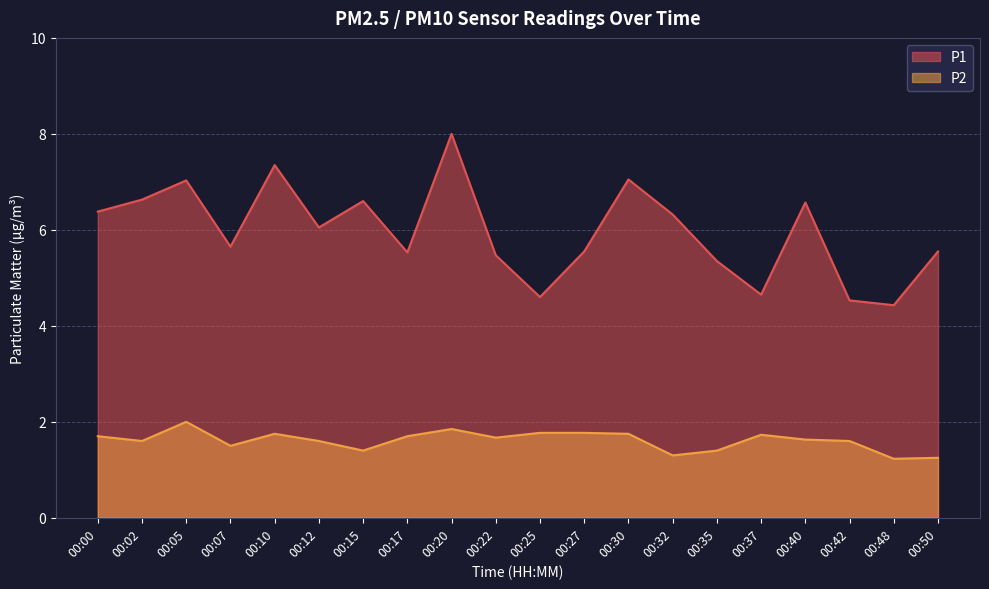

What is the smallest value displayed?

1.2